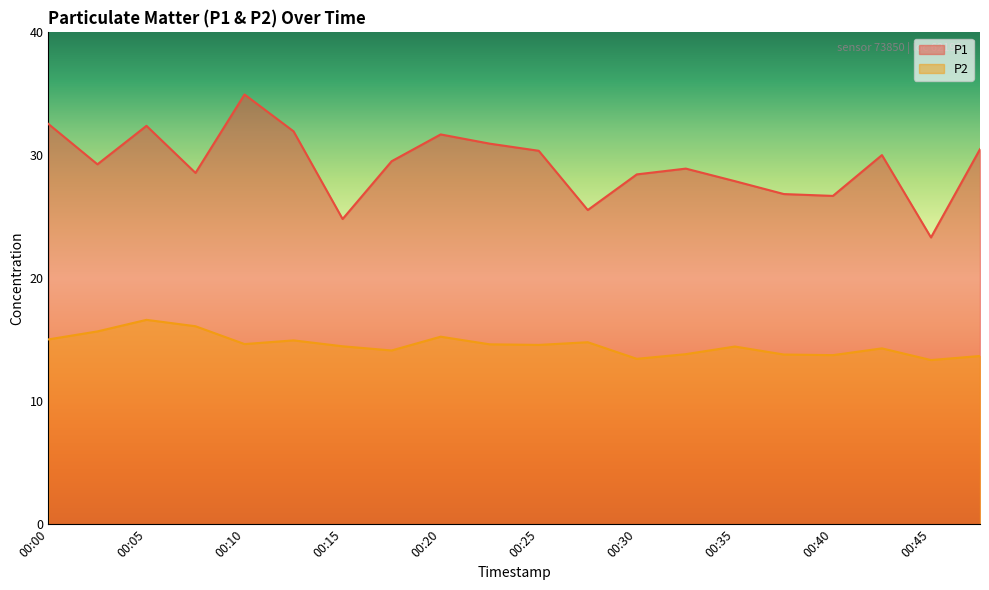

At which category does P1 reach its first local peak?

00:05